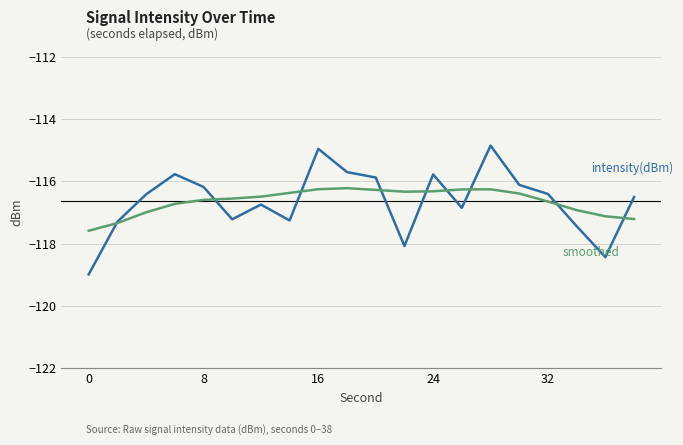

What is the smallest value displayed?

-119.0